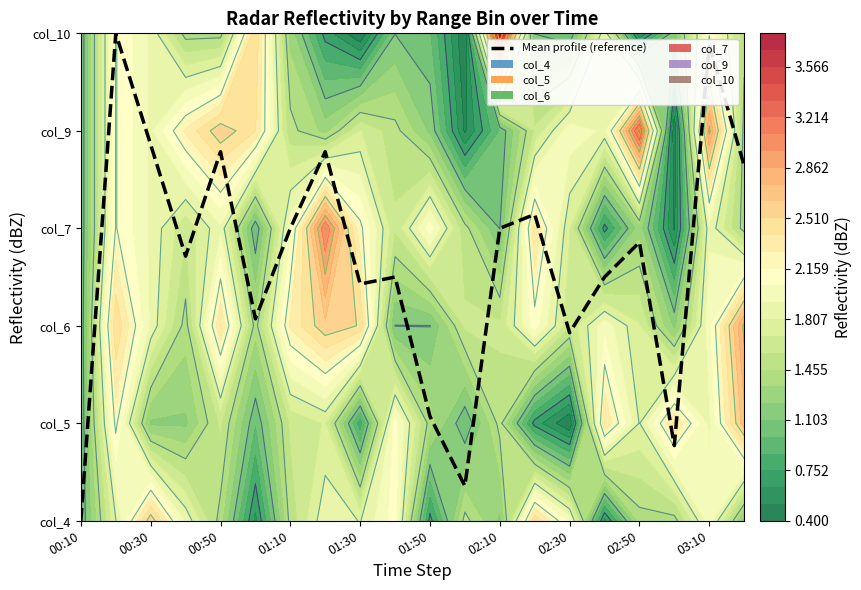

Reading left to right, transcribe all the data shown in this chart.

0.0	5.0	3.9	2.7	3.8	2.1	3.0	3.8	2.4	2.5	1.1	0.4	3.0	3.1	1.9	2.5	2.9	0.8	4.9	3.6